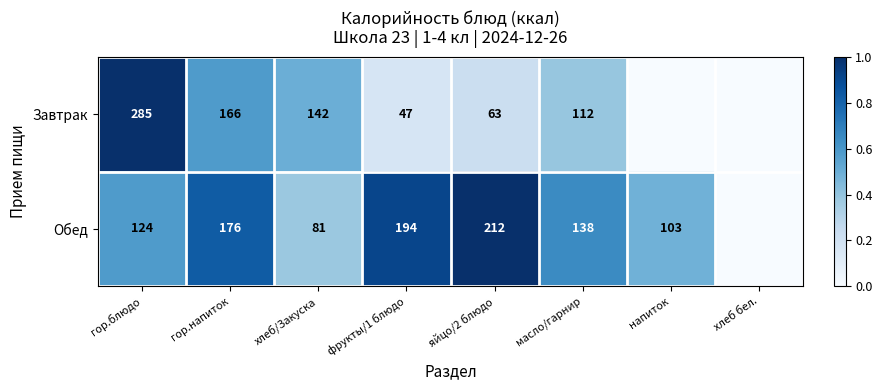

How many series are shown in this chart?

2